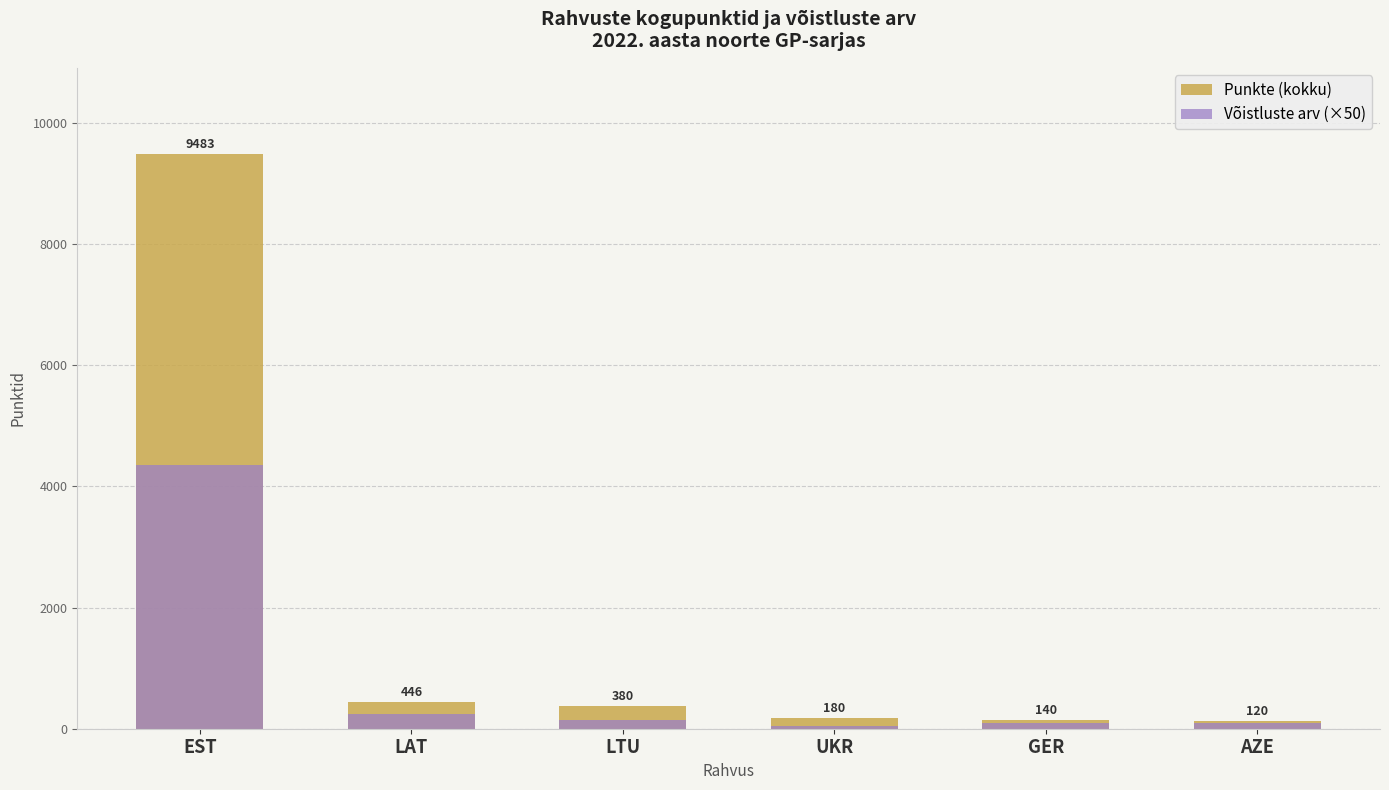

How many distinct data groups are displayed?

2